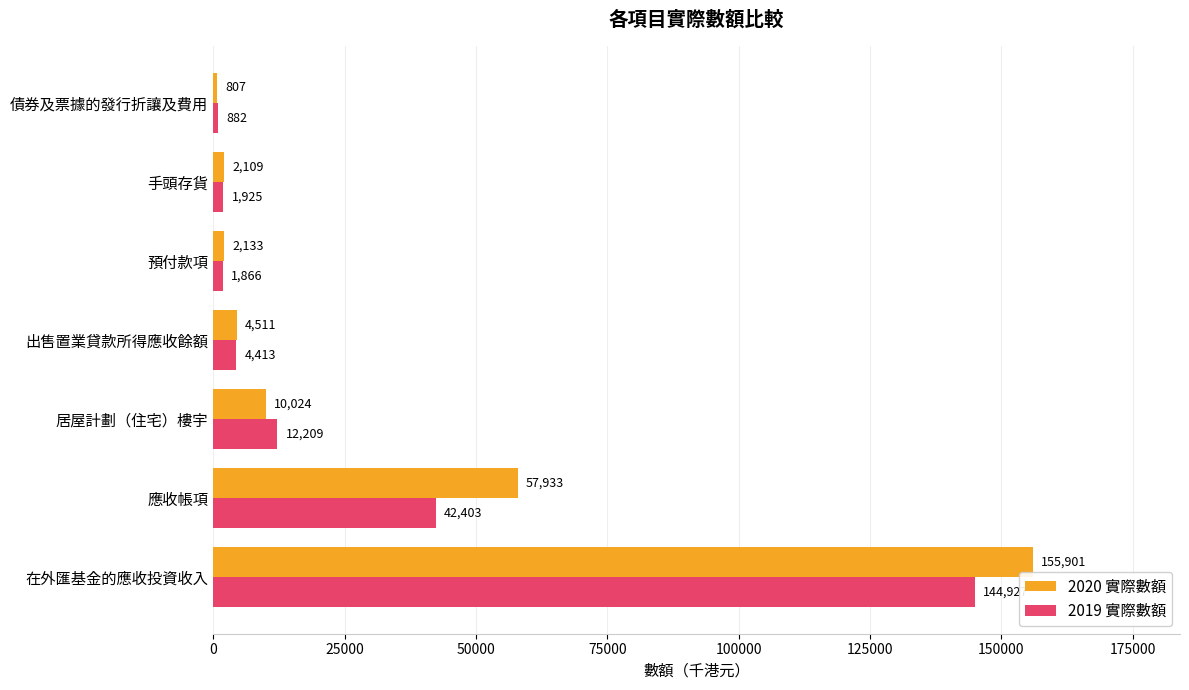

What is the difference between the highest and lowest values at 出售置業貸款所得應收餘額?

98